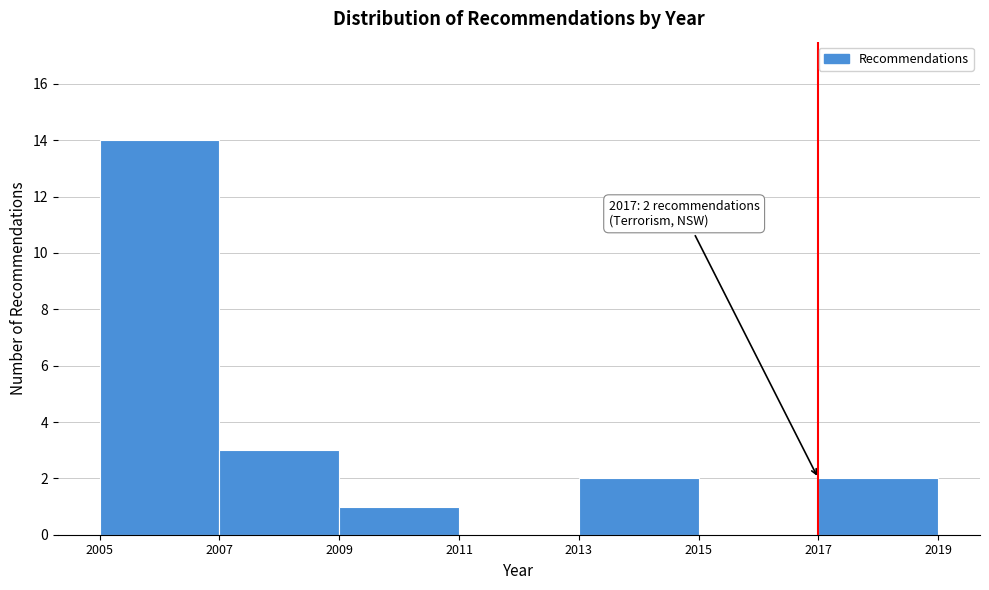

Over which range of the x-axis is the bar tallest?

2005 to 2007